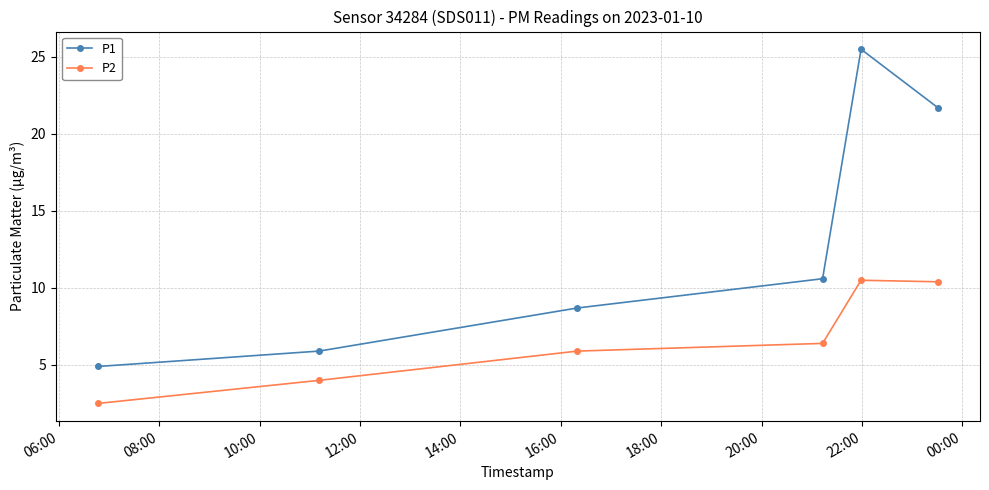

At how many categories does at least one series exceed 8?

4